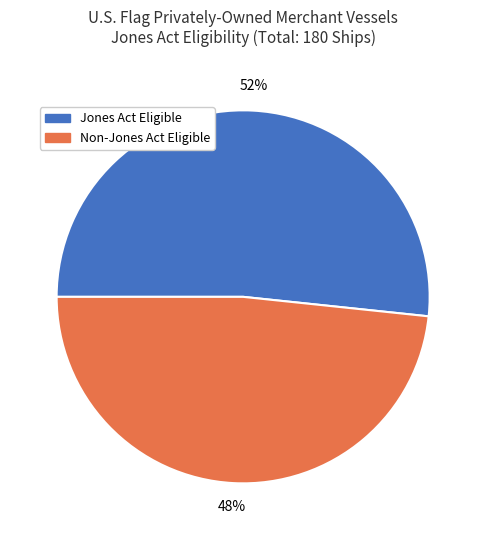

Which slice represents more than half of the pie?

Jones Act Eligible